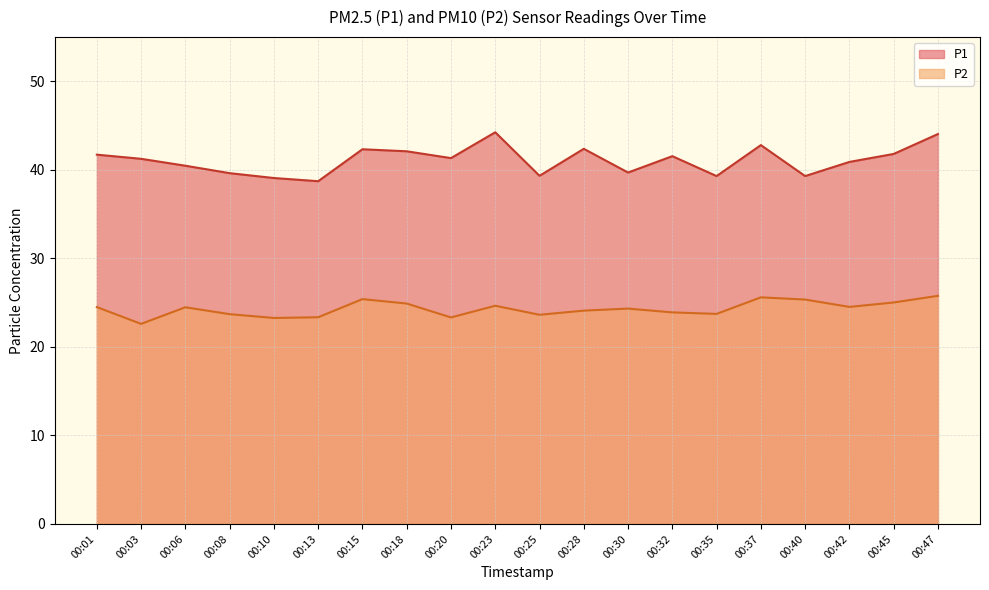

At which category does the chart reach its minimum across all series?

00:03